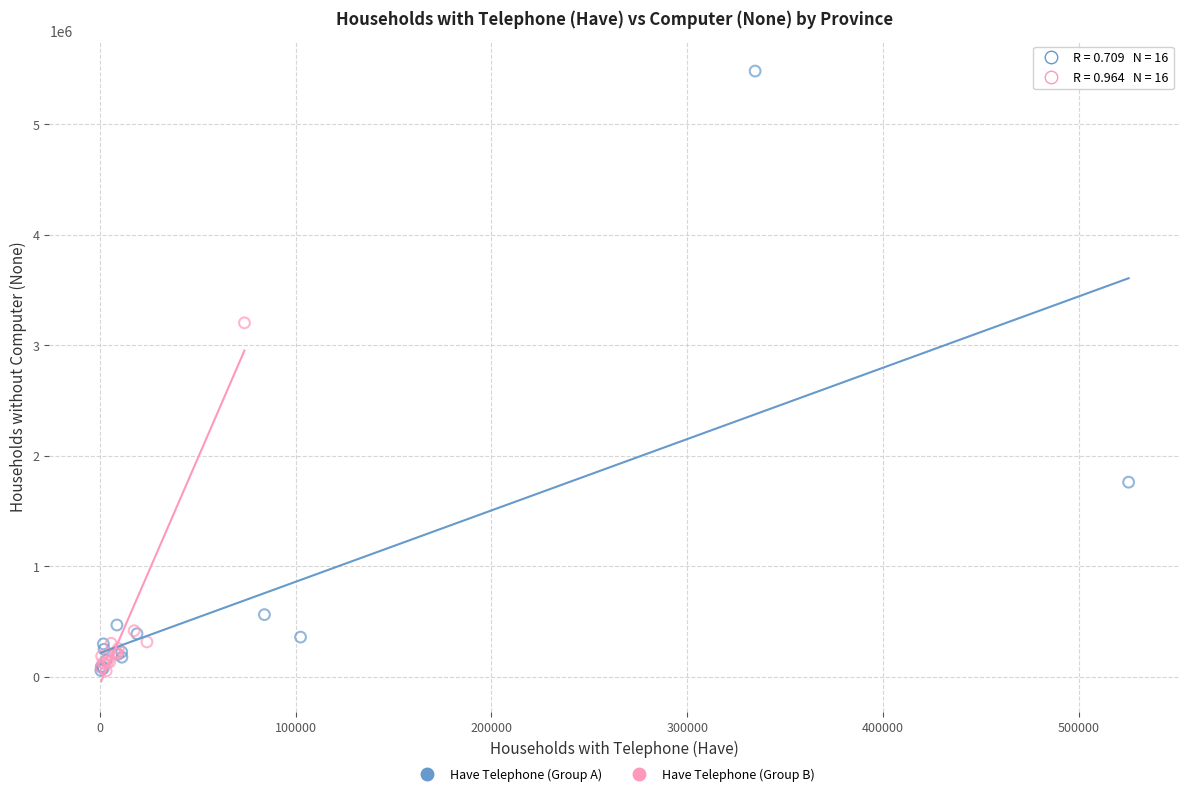

What are all the series names shown in the legend?

Have Telephone (Group A), Have Telephone (Group B)